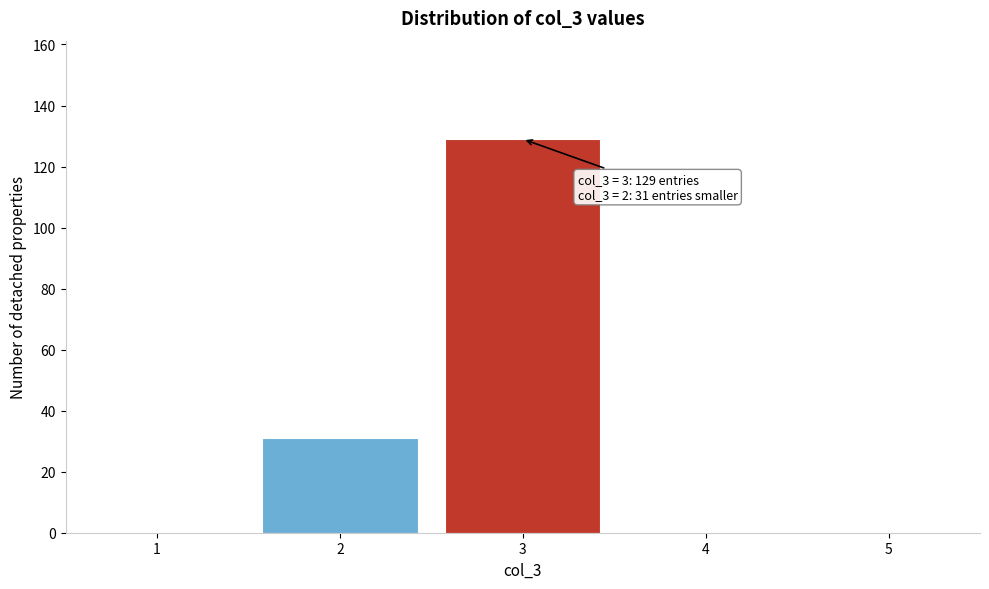

Which range on the x-axis has the tallest bar?

2.5 to 3.5